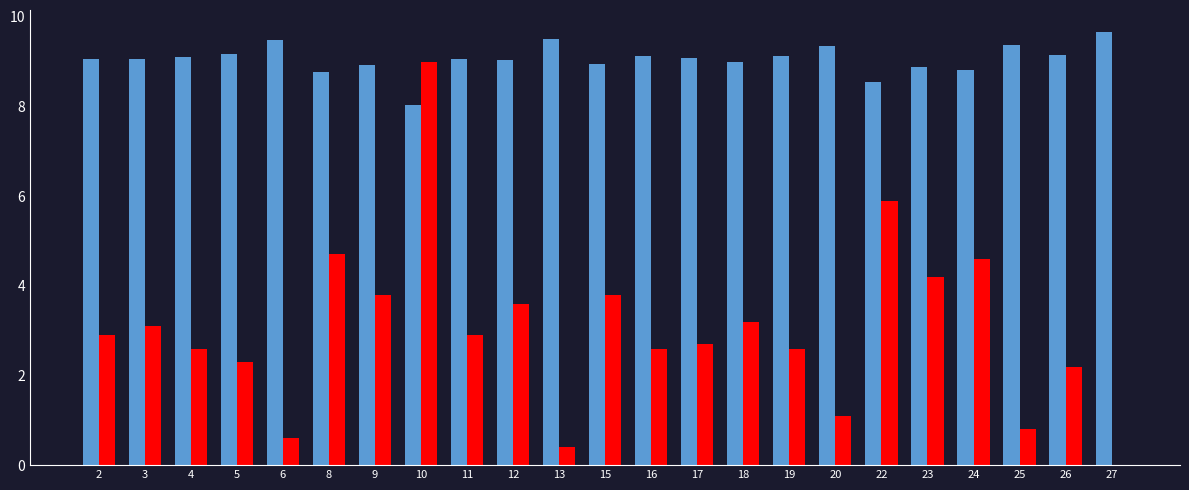

At which category is the sum across all series the highest?

10